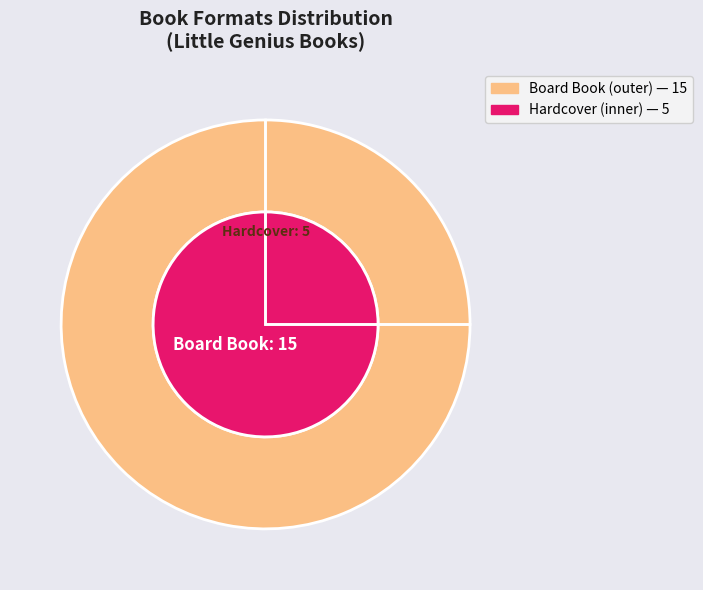

Count the number of slices in the pie.

2